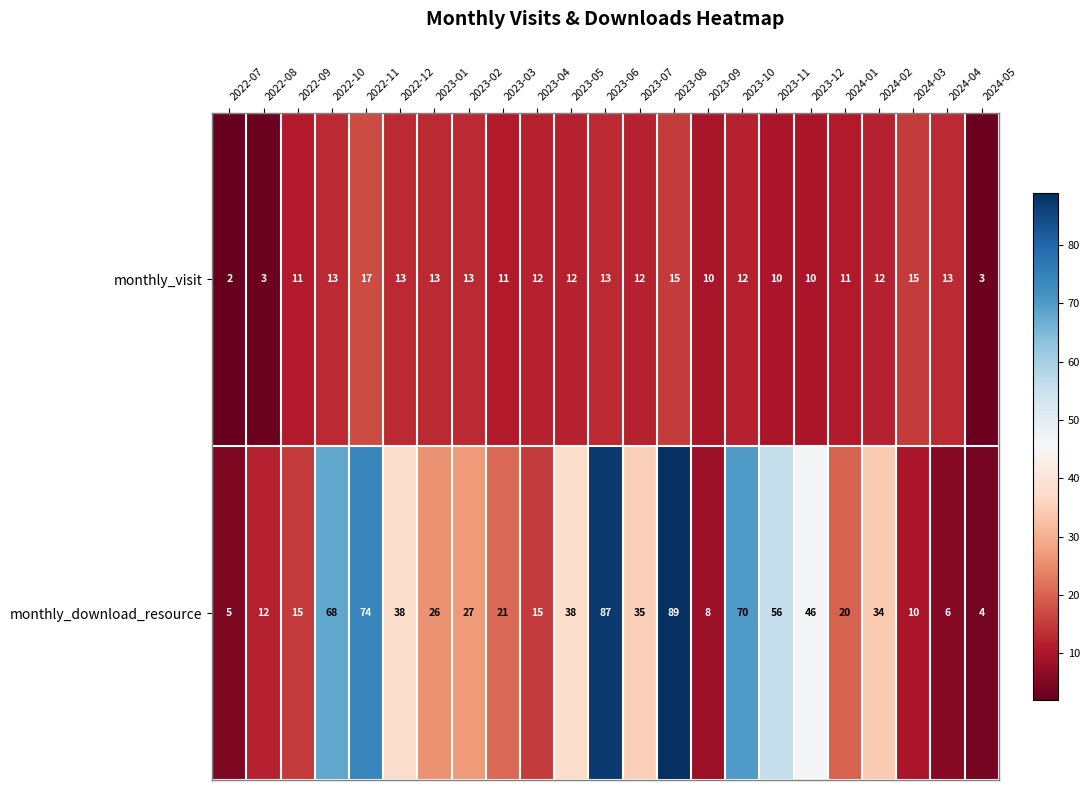

How many series are shown in this chart?

2